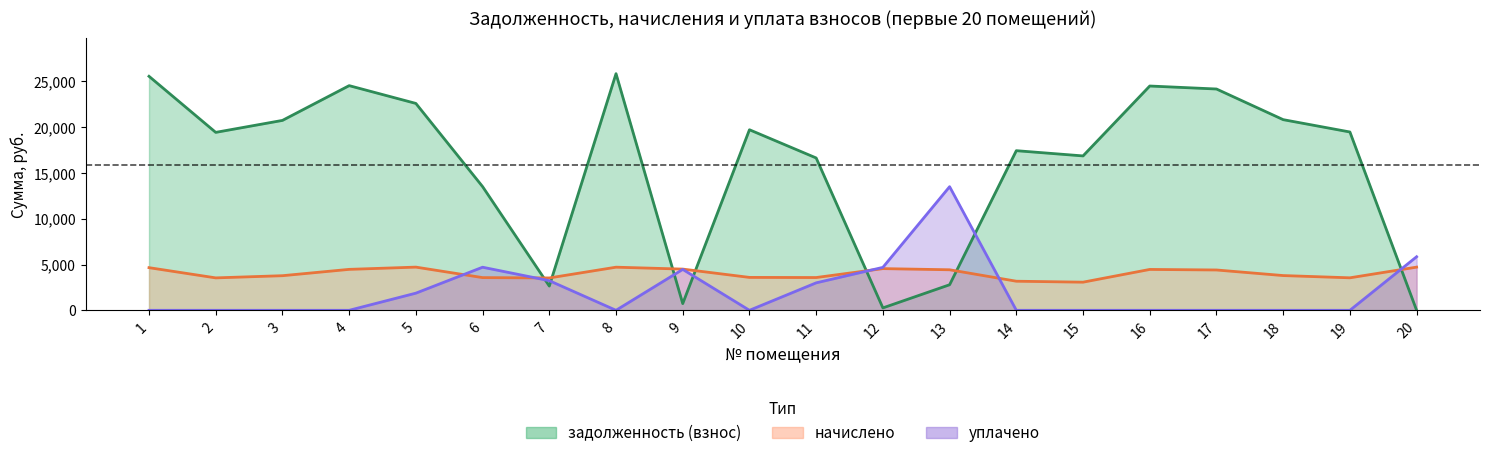

What is the average value of the задолженность (взнос) series?

15913.5